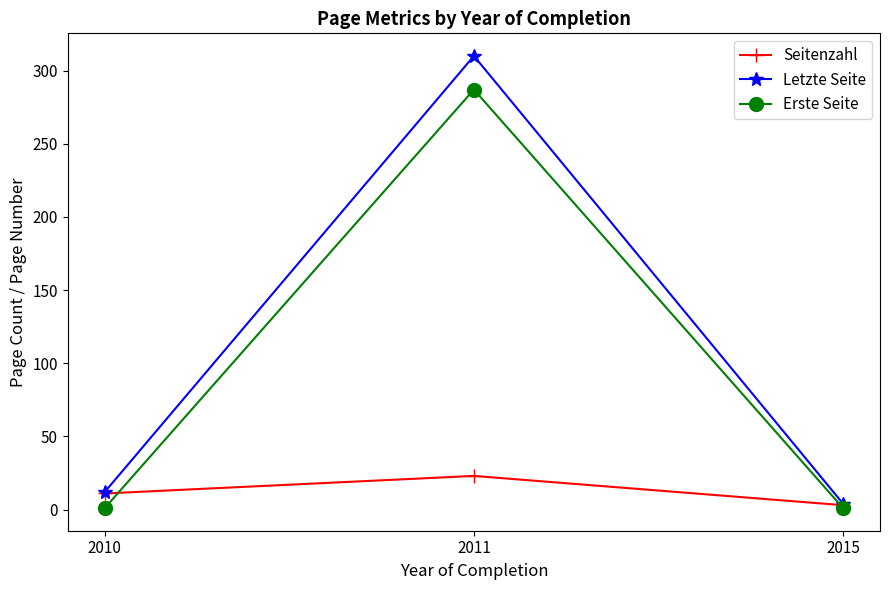

What is the value of the Letzte Seite point at the 3rd from the left?

4